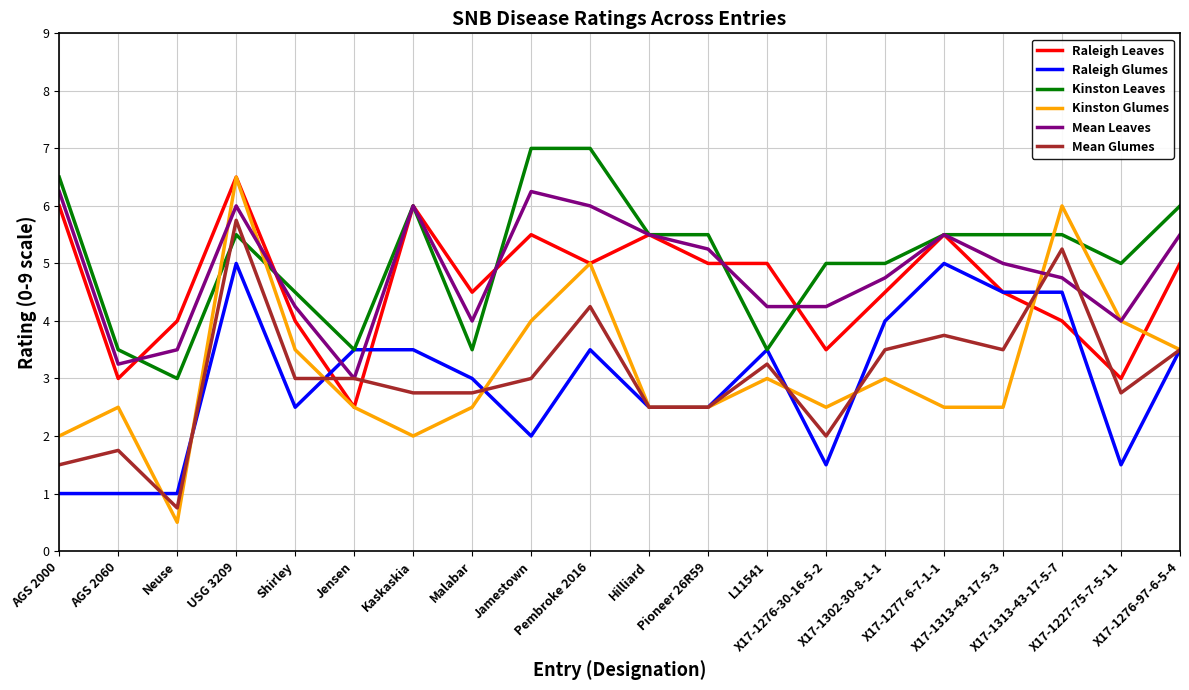

Does the chart have visible grid lines?

Yes